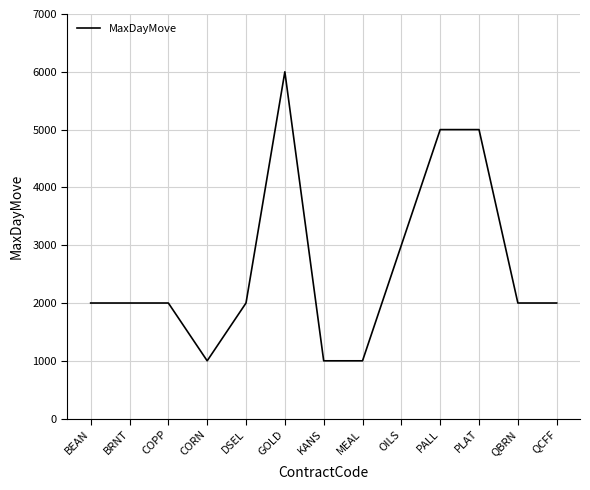

How many lines are shown in the chart?

1